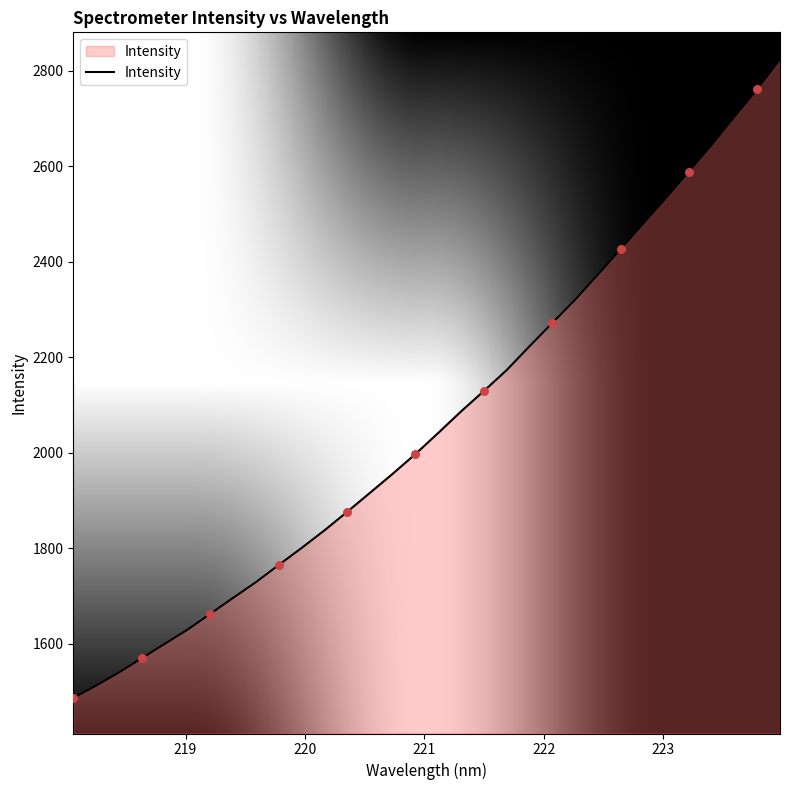

What is the maximum value shown in the chart?

2824.0